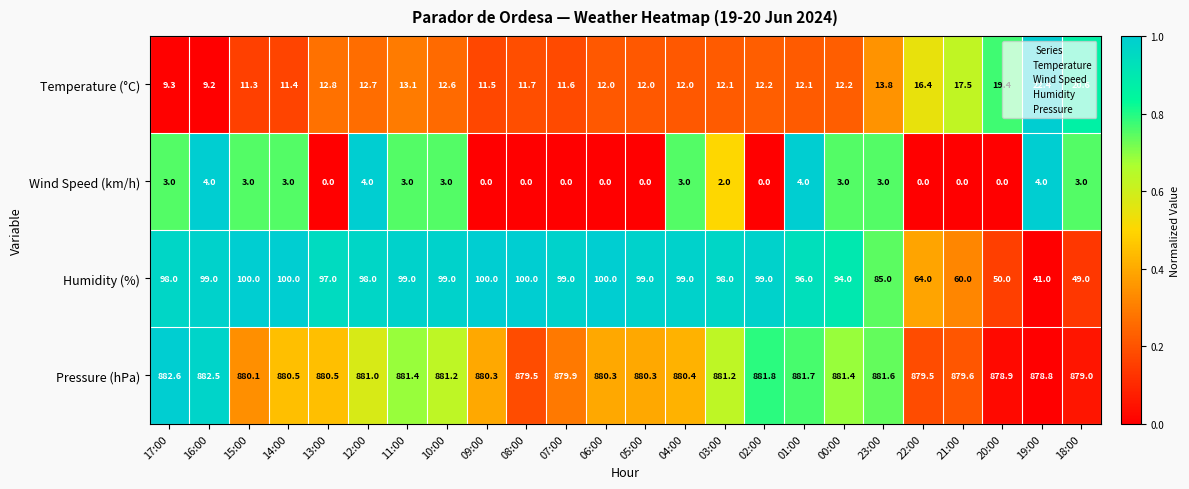

Between 08:00 and 07:00, which series saw the biggest shift?

Humidity (%)